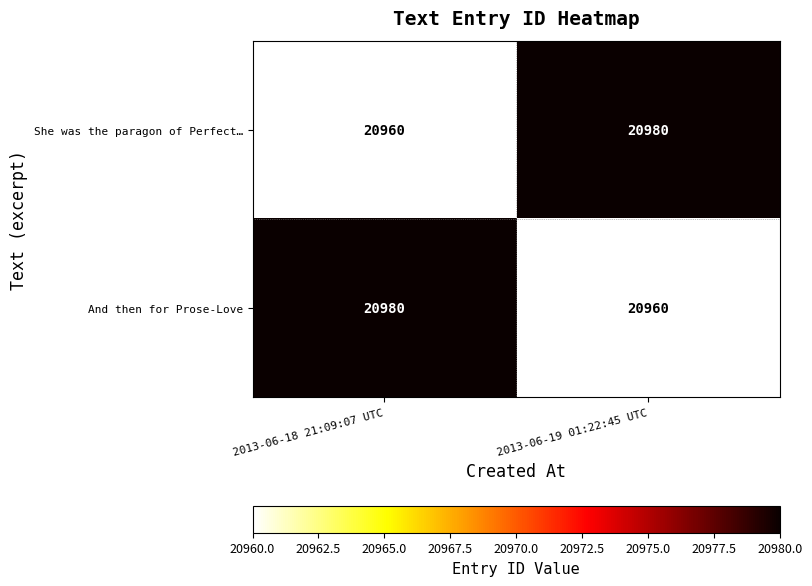

What is the total value across all series at 2013-06-18 21:09:07 UTC?

41940